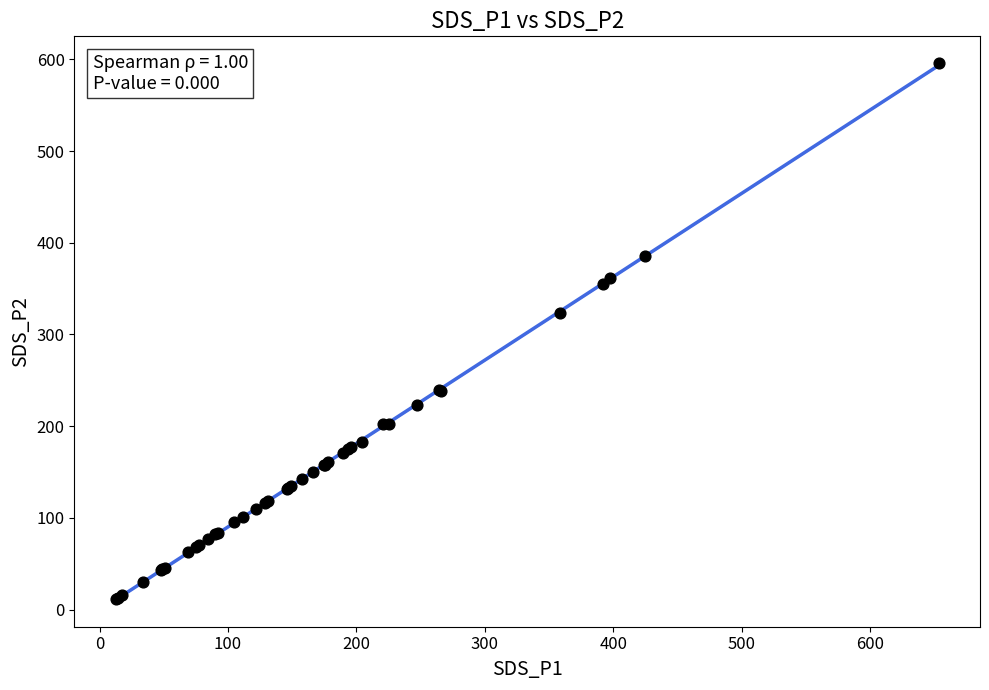

What Y value in the scatter plot is closest to 303?

323.4